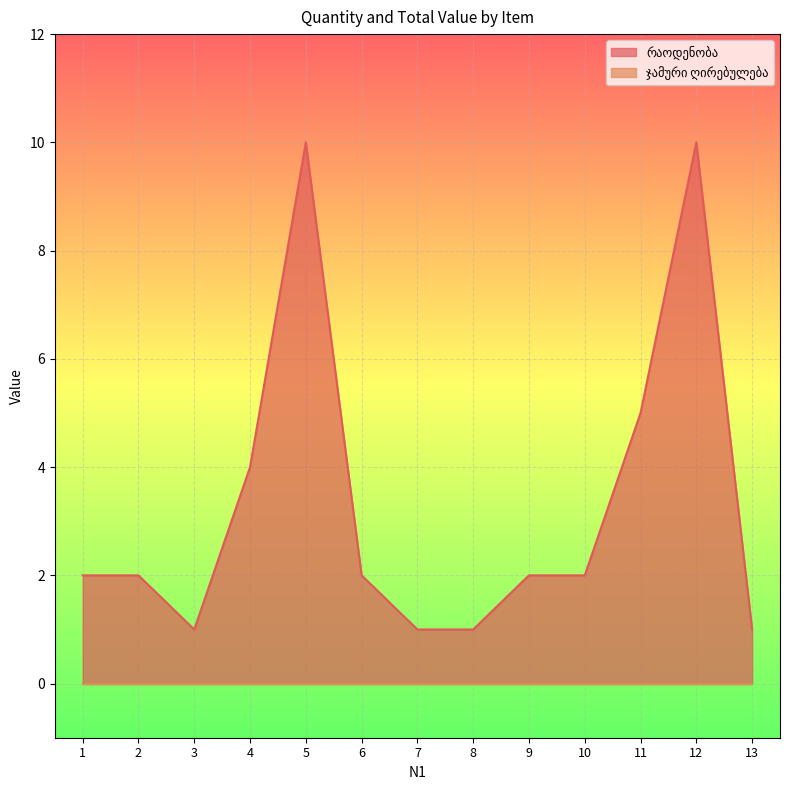

What is the greatest value displayed?

10